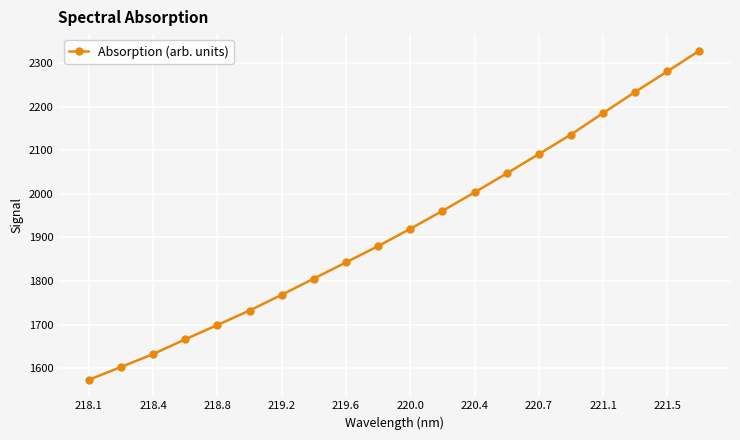

What is the smallest value displayed?

1573.0